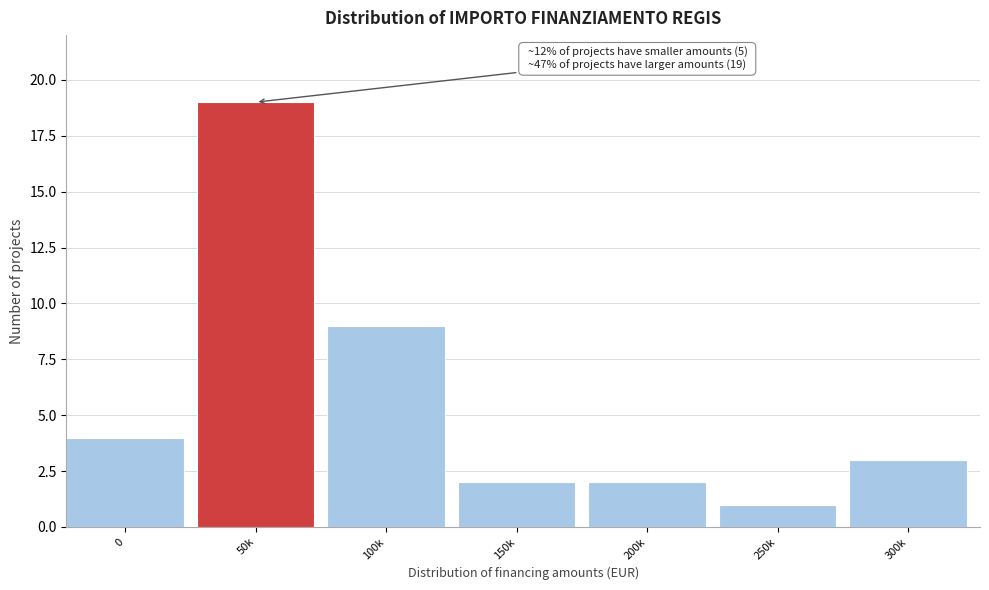

Reading left to right, extract all data points from this chart.

0=4	50k=19	100k=9	150k=2	200k=2	250k=1	300k=3